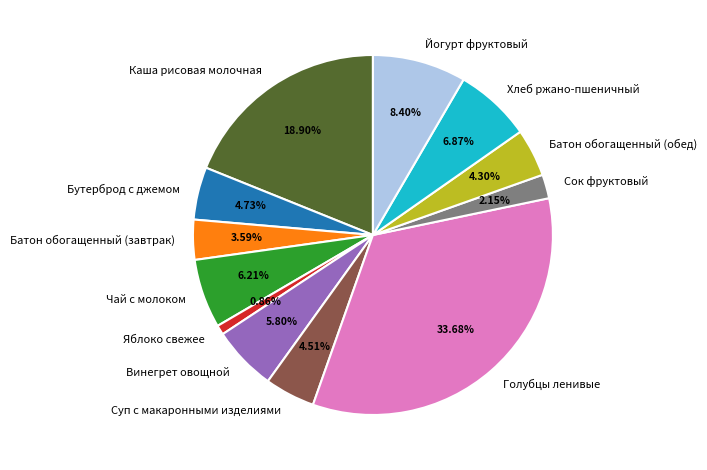

To the nearest percent, what is the difference between the largest and smallest slice percentages?

33%